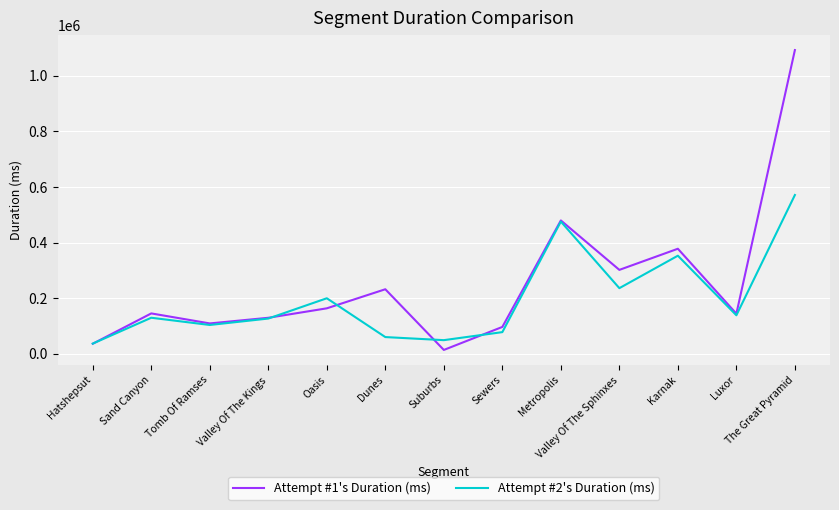

What is the sum of the Attempt #2's Duration (ms) values at Metropolis and Karnak?

828908